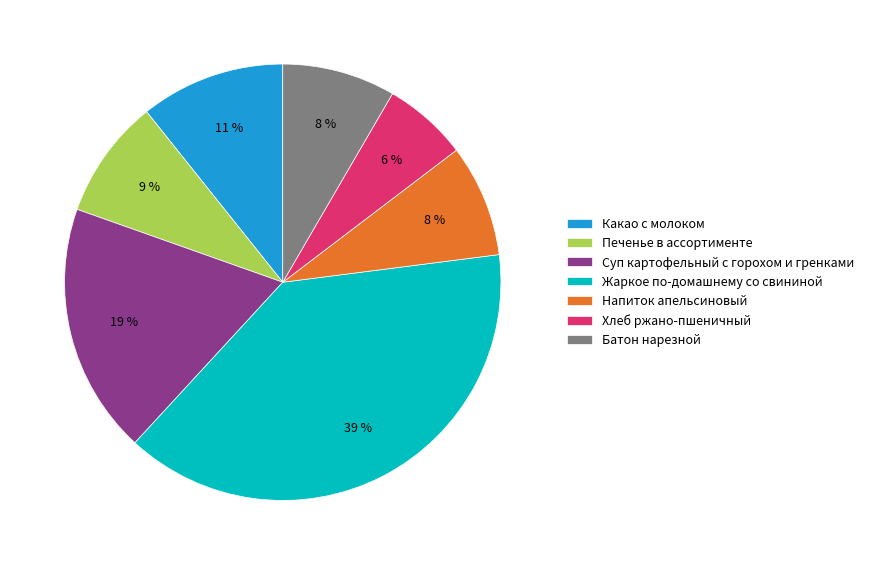

What percentage is the Батон нарезной slice, to the nearest percent?

8%